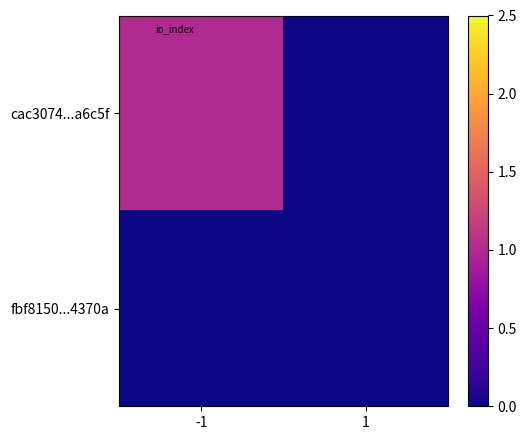

Which series changed the most between -1 and 1?

cac3074...a6c5f